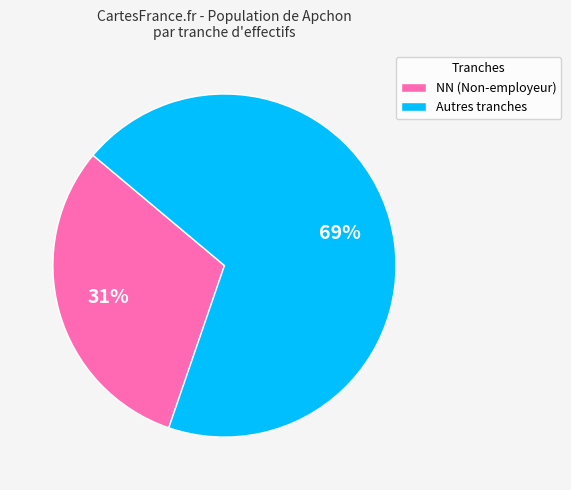

How many slices are in this pie chart?

2